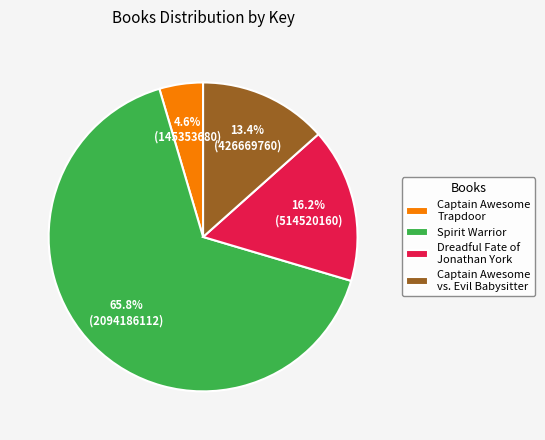

Count the number of slices in the pie.

4